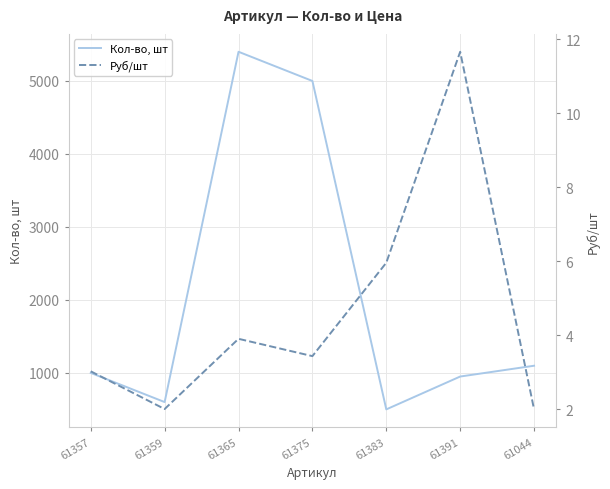

Reading left to right, list all the values displayed in this chart.

Кол-во, шт: 61357=1000.0	61359=600.0	61365=5400.0	61375=5000.0	61383=500.0	61391=950.0	61044=1098.0
Руб/шт: 61357=3.0	61359=2.0	61365=3.9	61375=3.4	61383=6.0	61391=11.7	61044=2.0